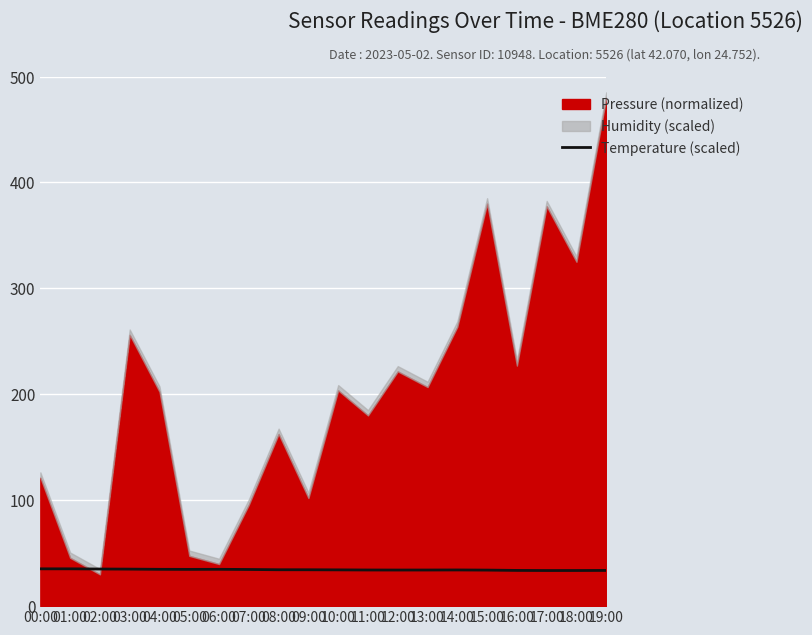

What is the label of the 4th point from the right?

16:00